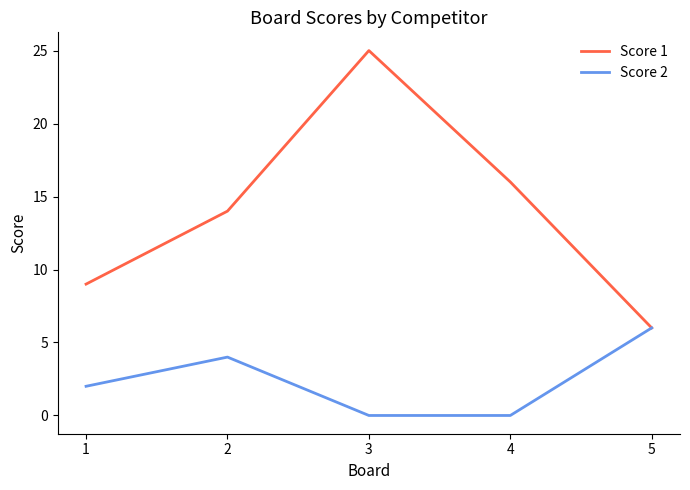

List the series in order of their peak value, lowest first.

Score 2, Score 1